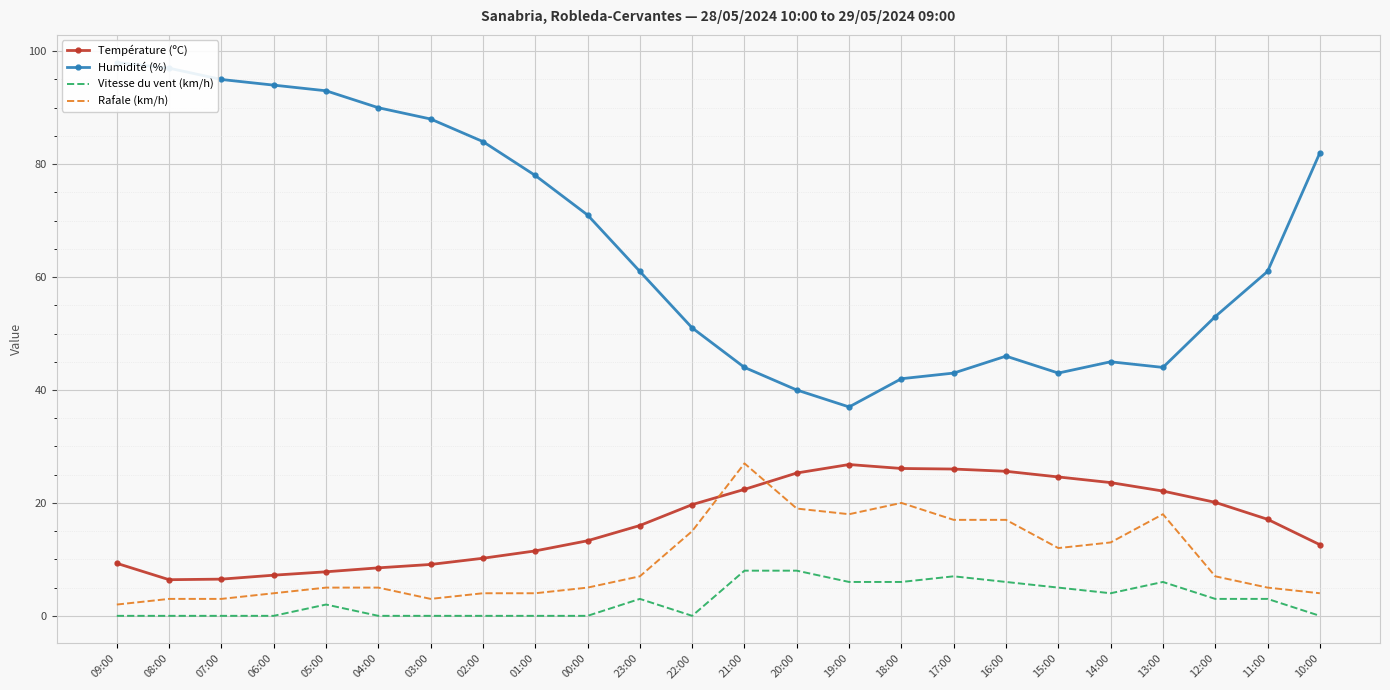

What is the difference between the maximum and minimum values in the Température (ºC) series?

20.4